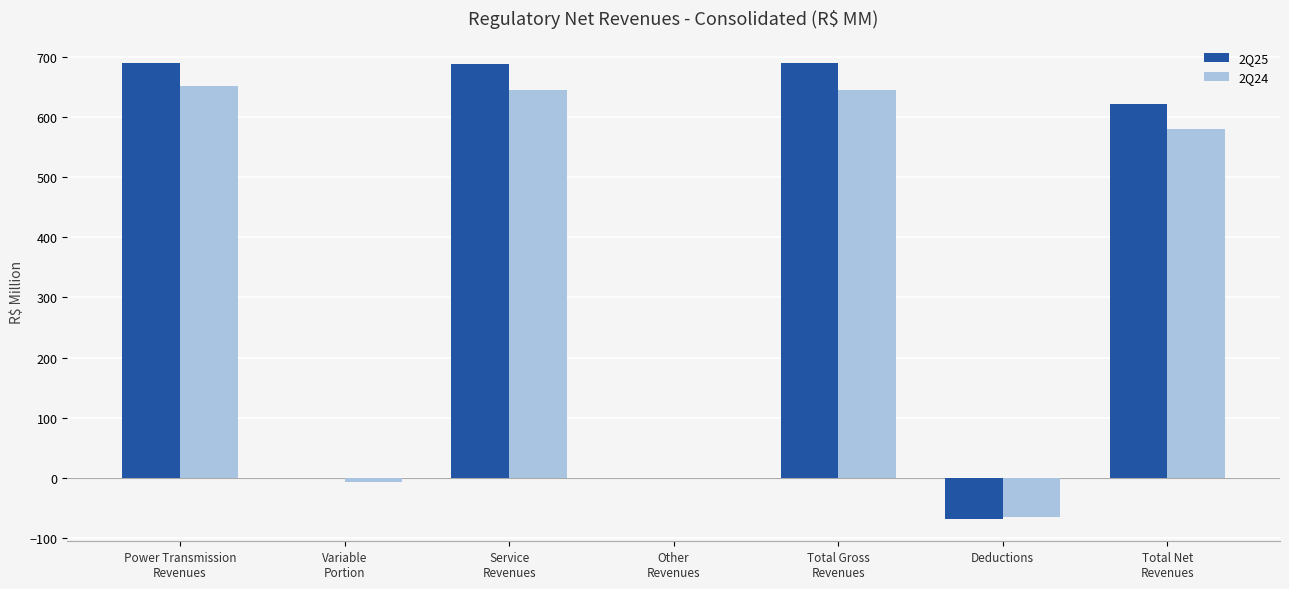

Are the bars horizontal?

No